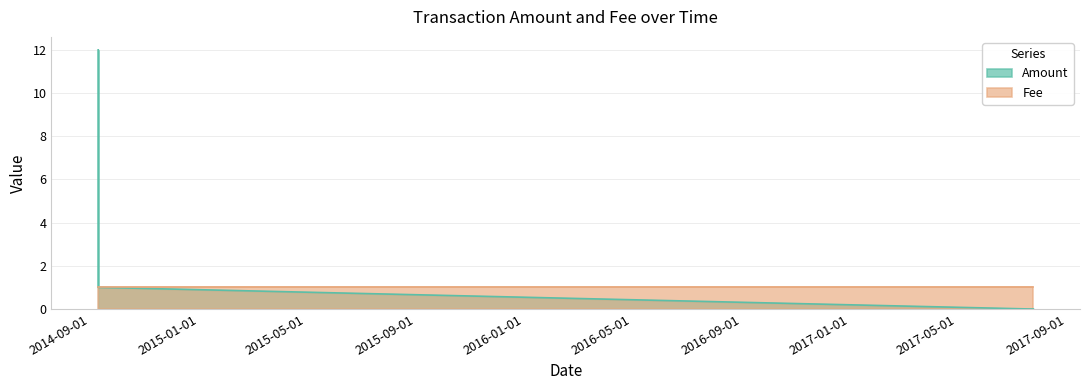

At which category does the chart reach its peak across all series?

2014-09-09 19:24:31